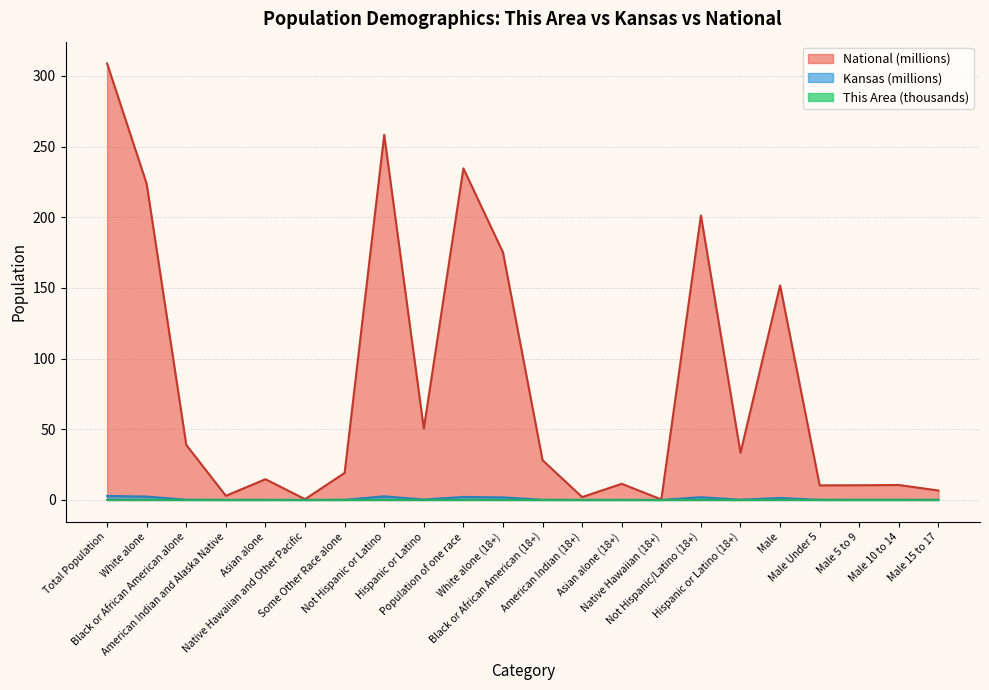

How many categories are shown in the chart?

22